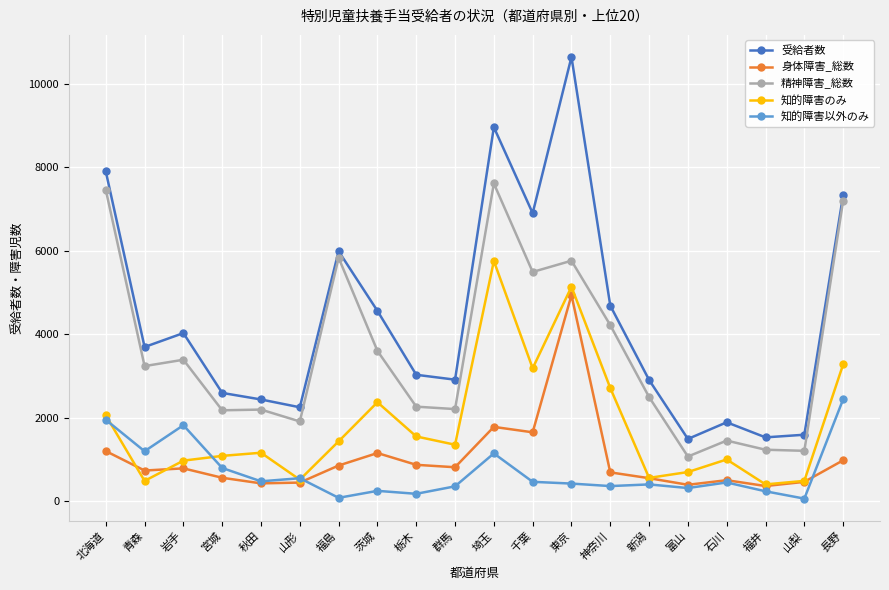

What is the label of the 2nd point from the right?

山梨